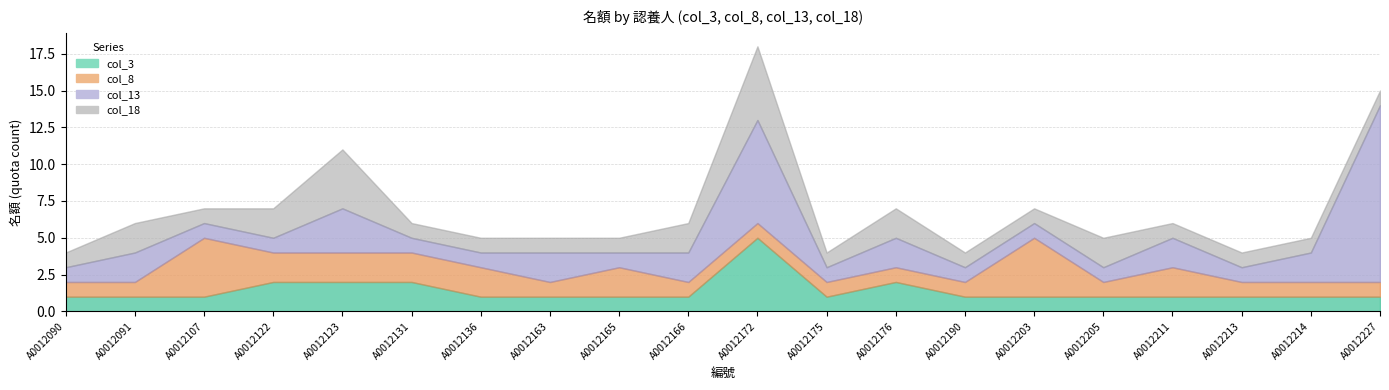

What is the difference between the maximum and minimum values in the col_18 series?

4